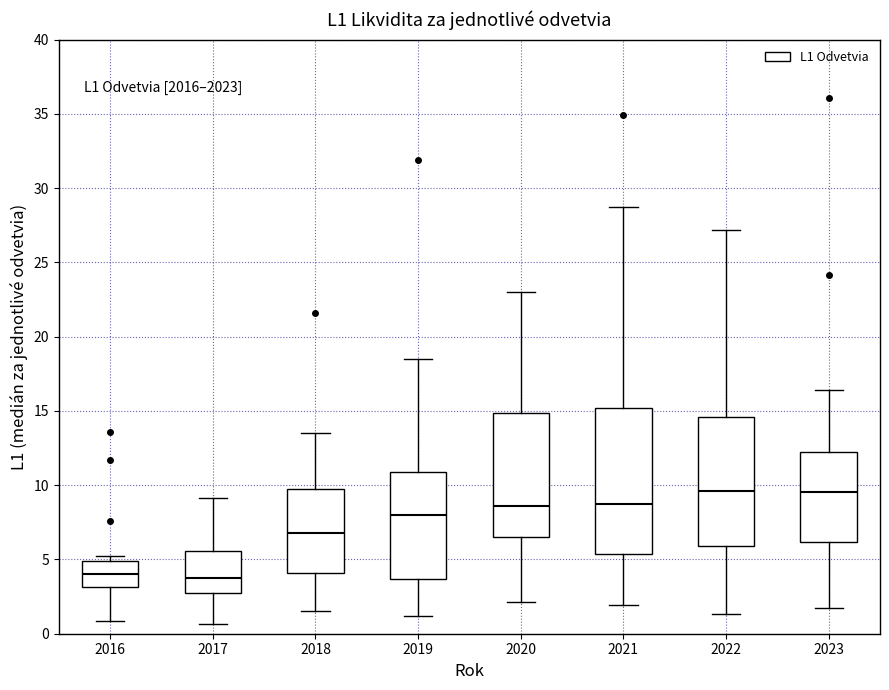

Reading left to right, transcribe this box plot: for each box, give where its median line is, the range the box spans, and where its two whiskers end, as read against the y-axis. The values are not printed on the chart, so give them approximately, as read against the axis.

2016: median 4.0, box 3.0 to 5.0, whiskers 1.0 to 5.0 (just above the box's upper edge)
2017: median 4.0, box 2.5 to 5.5, whiskers 0.5 to 9.0
2018: median 7.0, box 4.0 to 9.5, whiskers 1.5 to 13.5
2019: median 8.0, box 3.5 to 11.0, whiskers 1.0 to 18.5
2020: median 8.5, box 6.5 to 15.0, whiskers 2.0 to 23.0
2021: median 8.5, box 5.5 to 15.0, whiskers 2.0 to 29.0
2022: median 9.5, box 6.0 to 14.5, whiskers 1.5 to 27.0
2023: median 9.5, box 6.0 to 12.0, whiskers 1.5 to 16.5